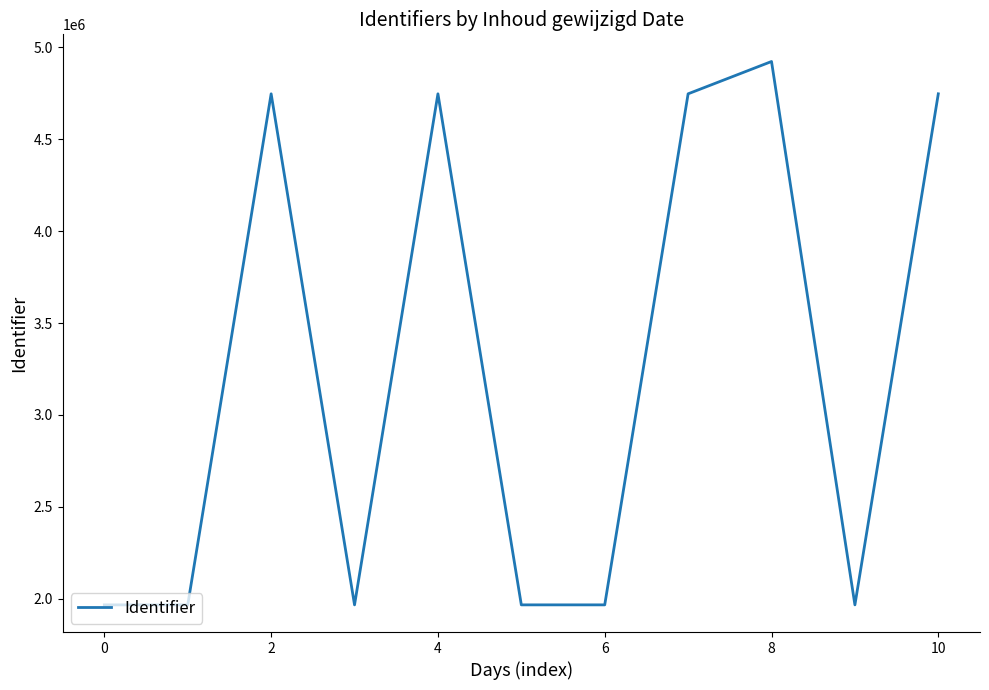

How many interior local peaks (higher than both neighbors) does the data have?

3